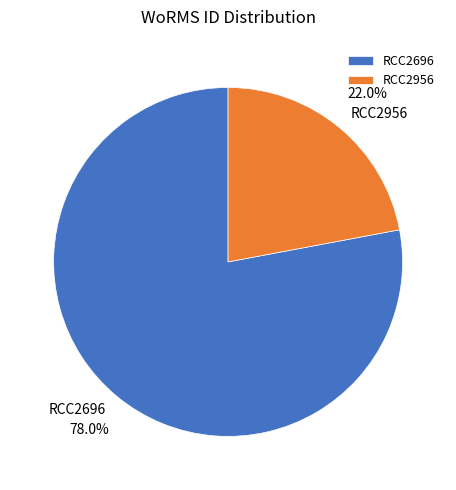

Does any single category account for the majority?

Yes